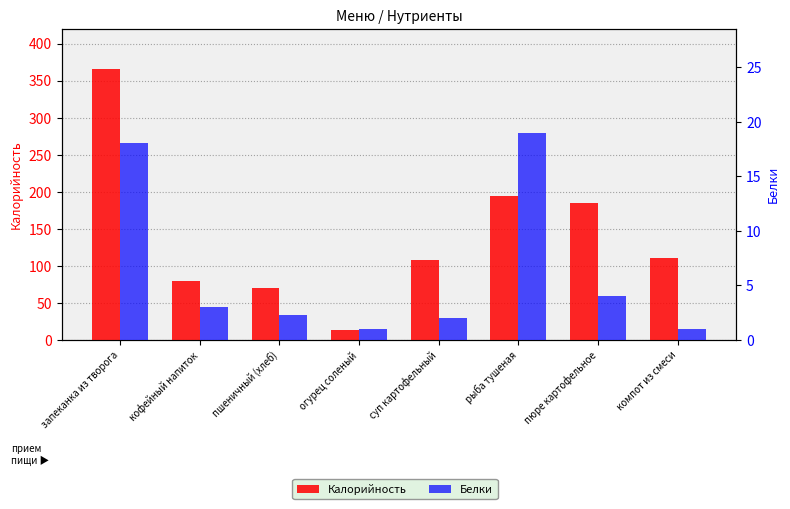

At which category does the chart reach its minimum across all series?

огурец соленый